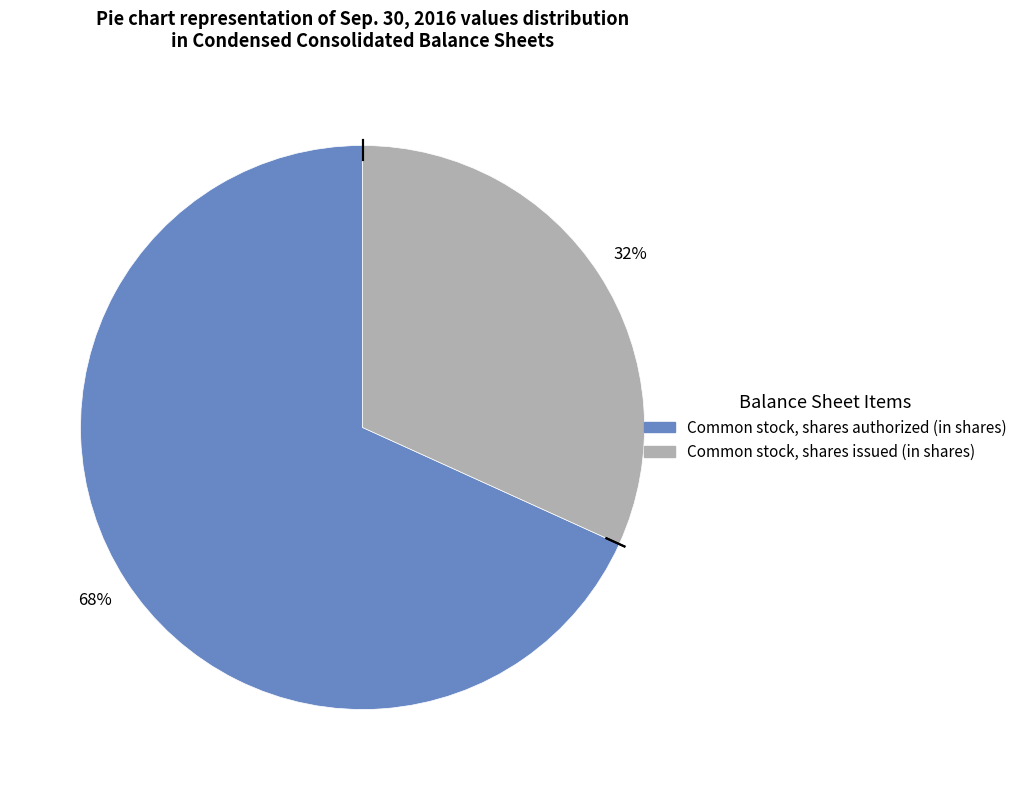

Which slice represents more than half of the pie?

Common stock, shares authorized (in shares)